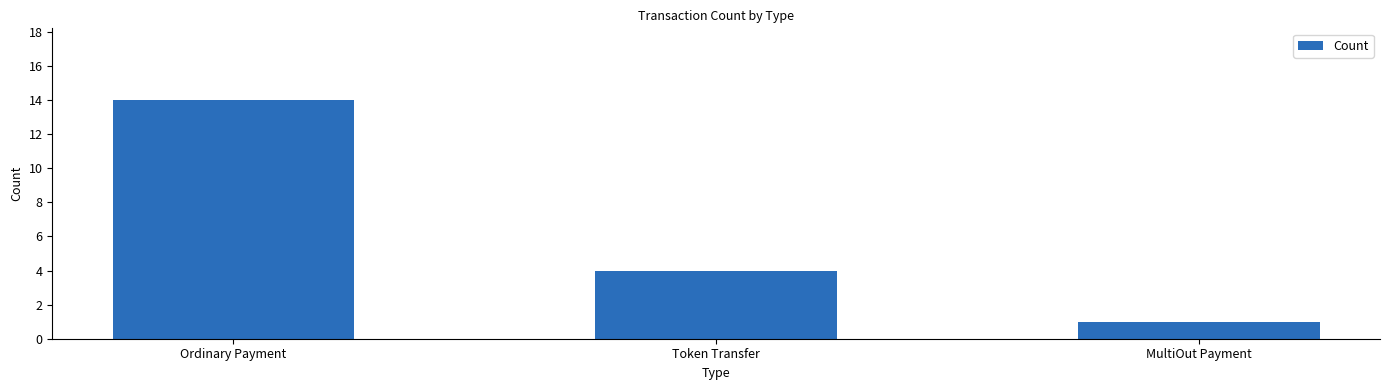

What is the average value?

6